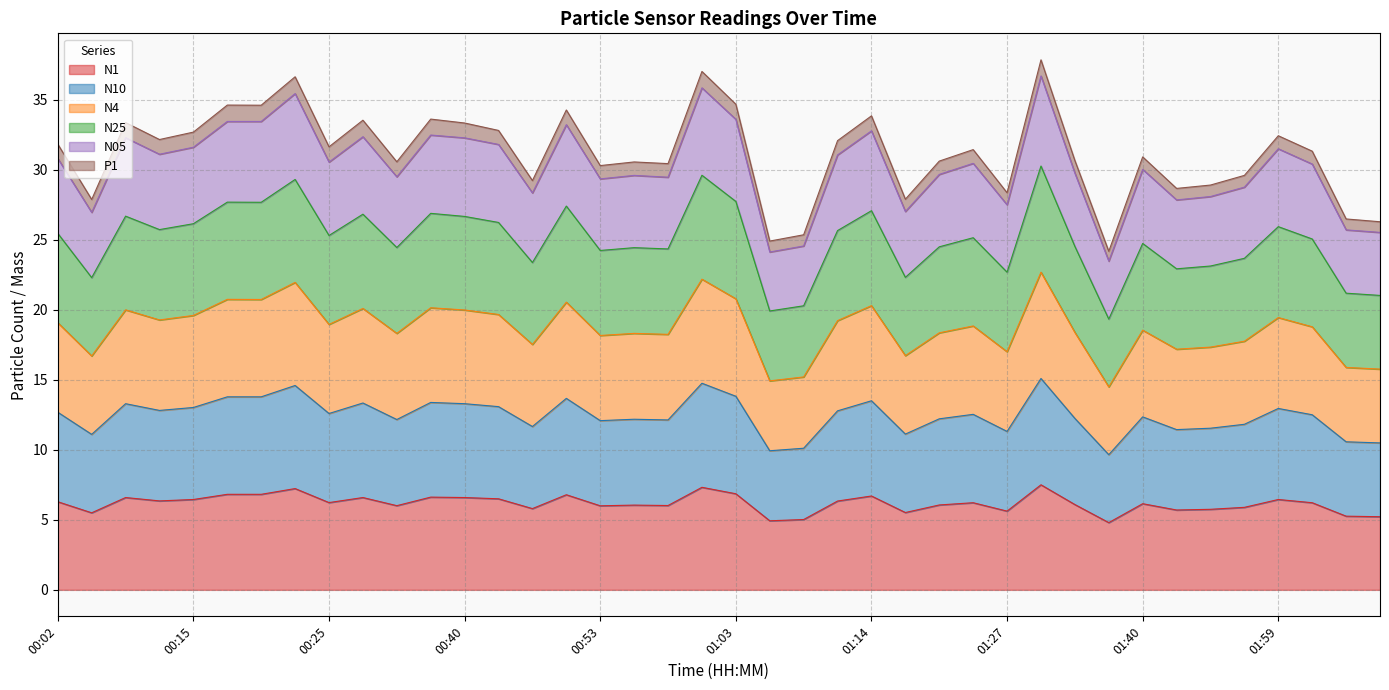

What are all the series names shown in the legend?

N1, N10, N4, N25, N05, P1